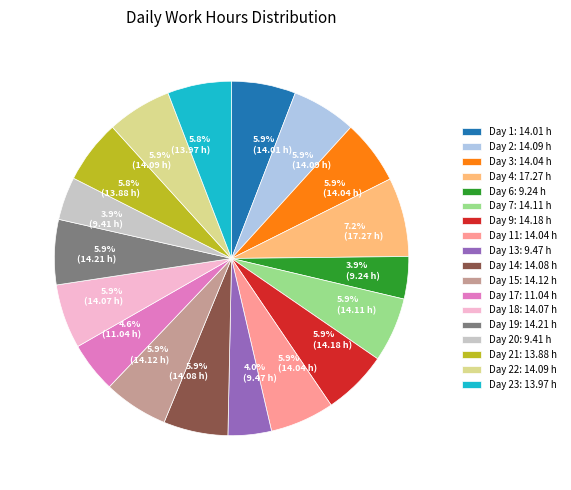

Is there a majority slice in this chart?

No